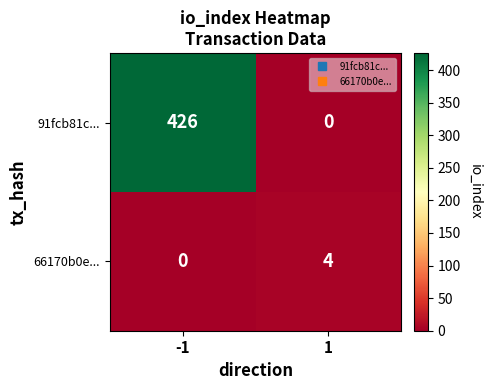

Which series has the largest total across all categories?

91fcb81c...